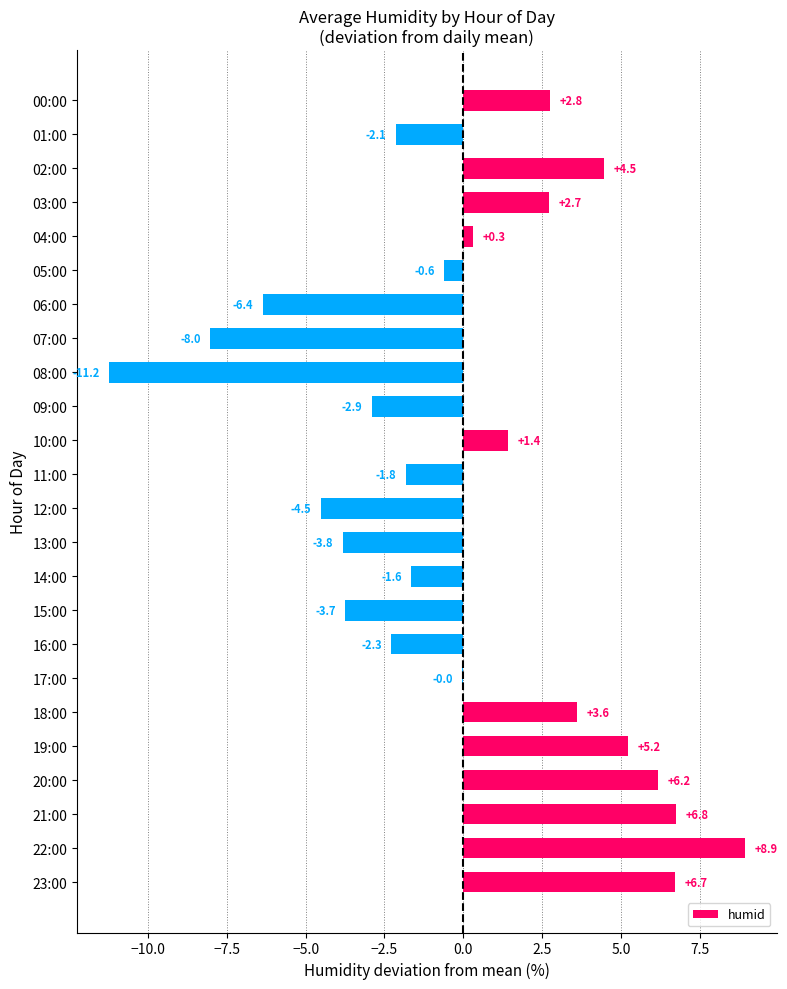

What is the change in value from 10:00 to 22:00?

+7.5